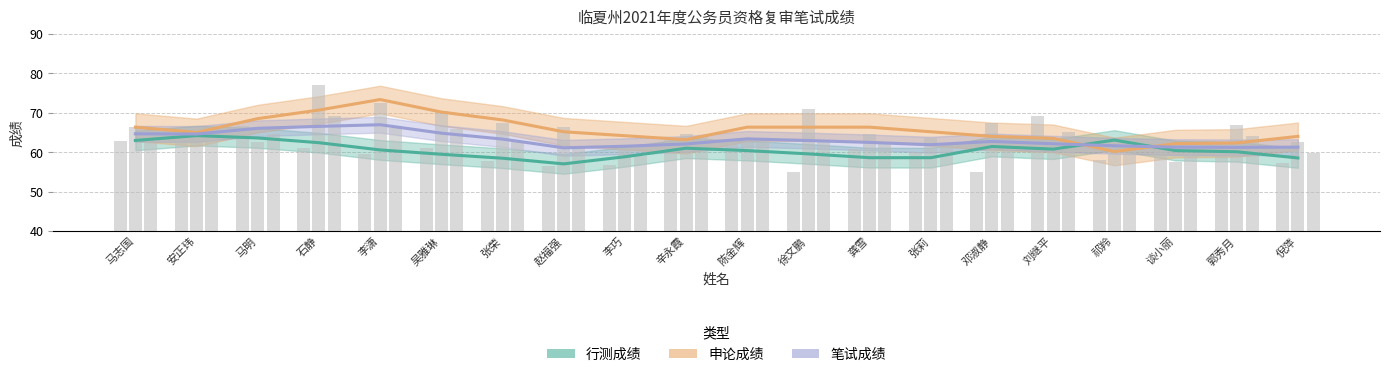

How many data points in 笔试成绩 are less than 62?

7